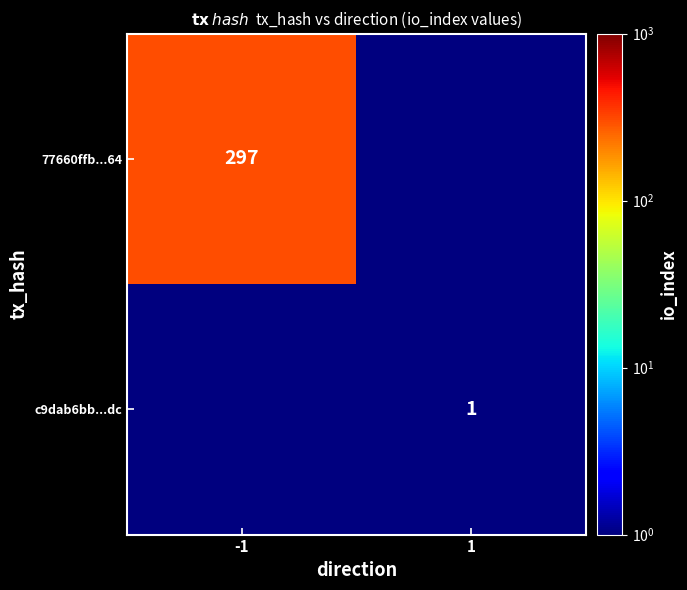

The value of c9dab6bb...dc at 1 is 1.0. True or false?

True